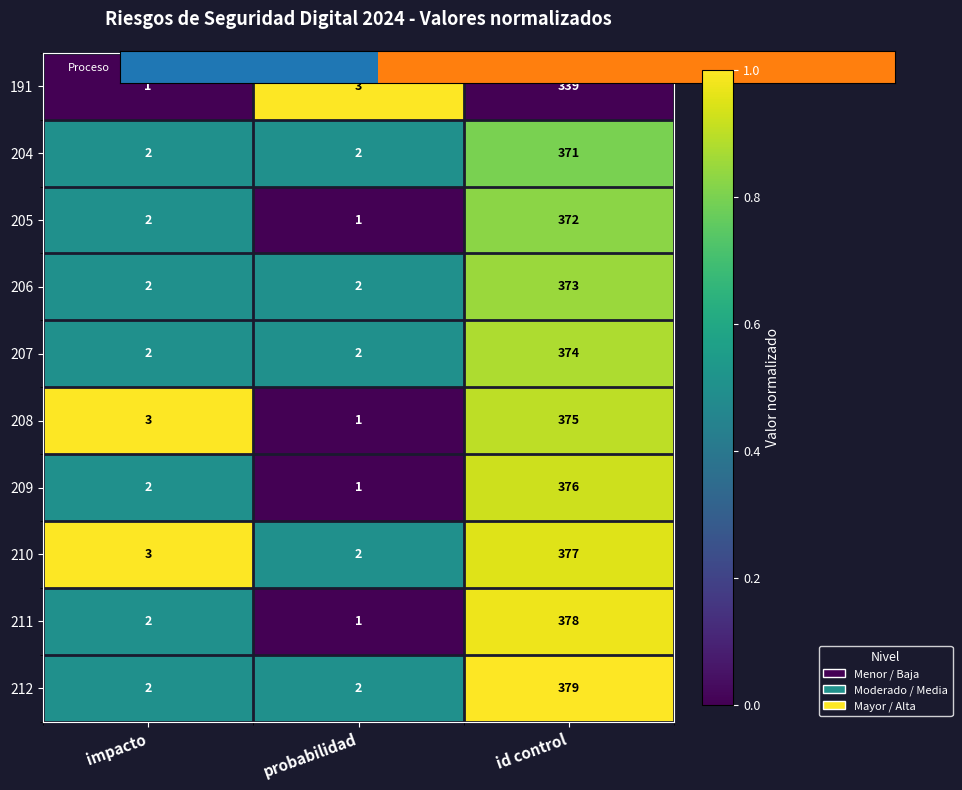

How many distinct data groups are displayed?

10